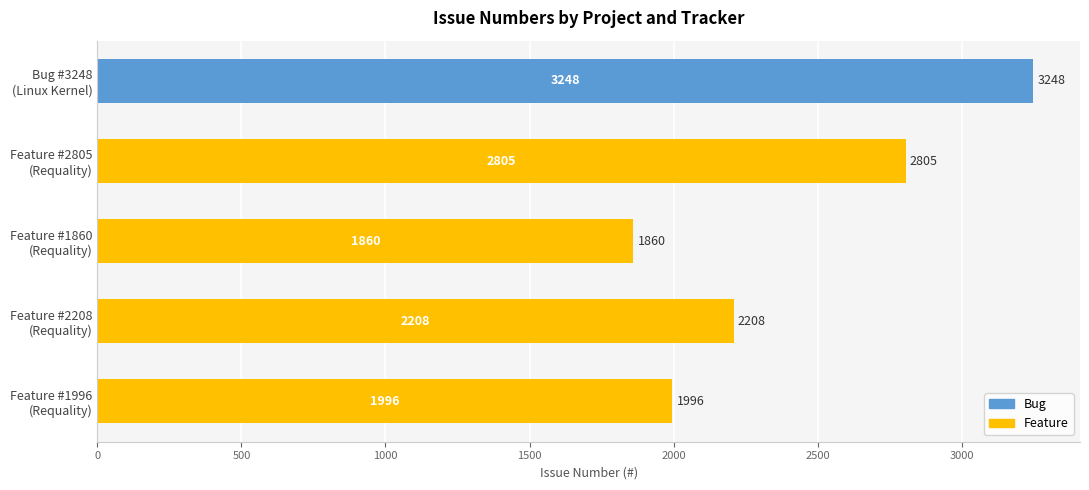

Rank the categories by value from lowest to highest.

Feature #1860
(Requality), Feature #1996
(Requality), Feature #2208
(Requality), Feature #2805
(Requality), Bug #3248
(Linux Kernel)